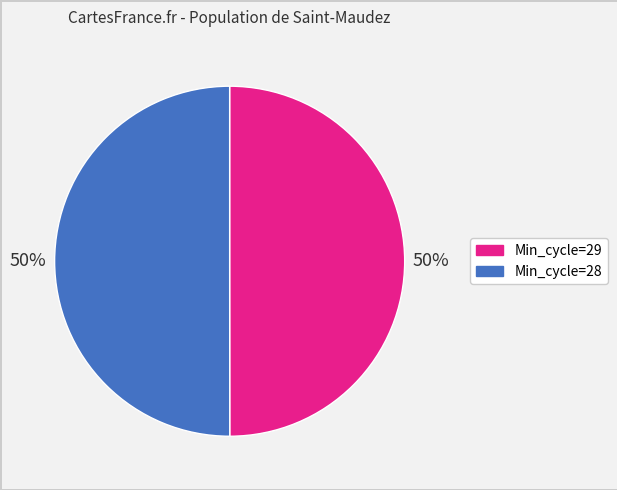

How many segments does this pie chart have?

2